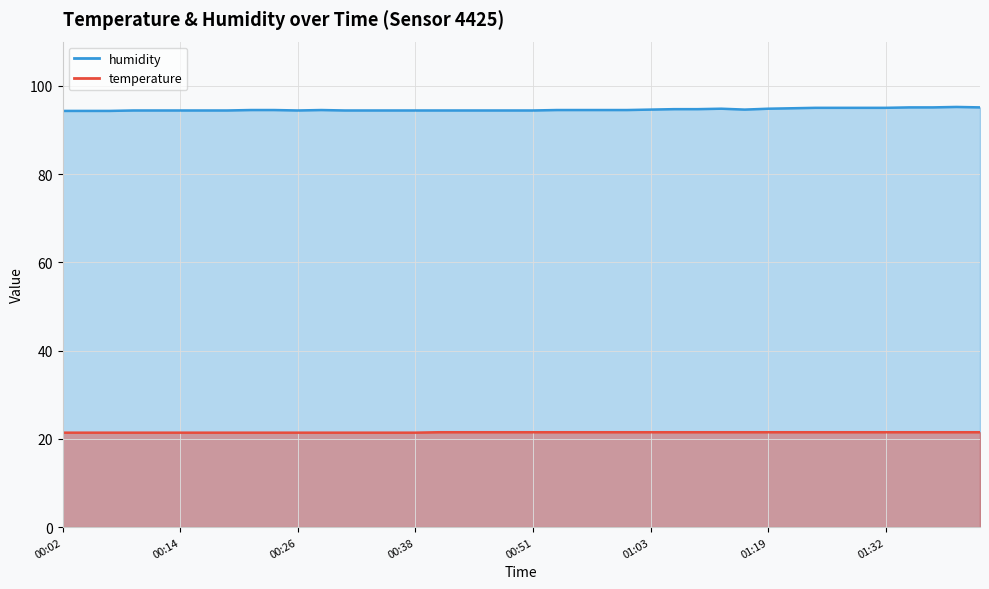

How many interior local peaks does the humidity series have?

3